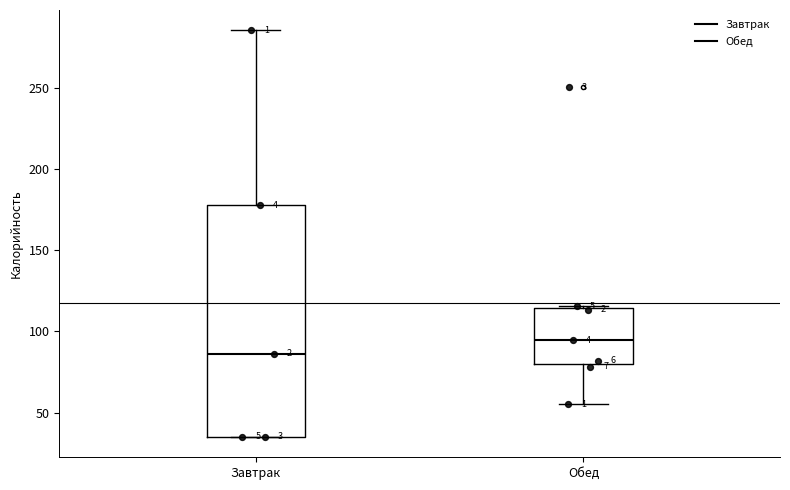

Reading left to right, transcribe this box plot: for each box, give where its median line is, the range the box spans, and where its two whiskers end, as read against the y-axis. The values are not printed on the chart, so give them approximately, as read against the axis.

Завтрак: median 85, box 35 to 180, whiskers 35 to 285
Обед: median 95, box 80 to 115, whiskers 55 to 115